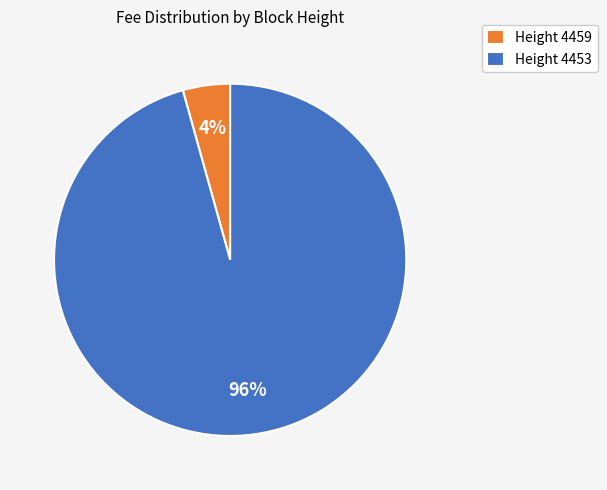

What is the majority slice?

Height 4453